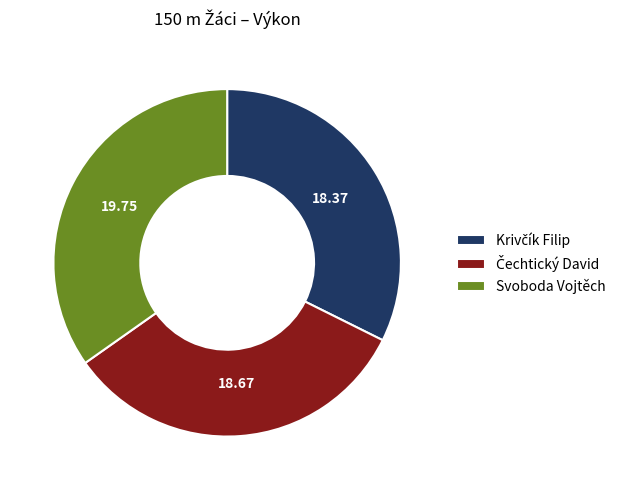

Is Svoboda Vojtěch the majority of the pie?

No